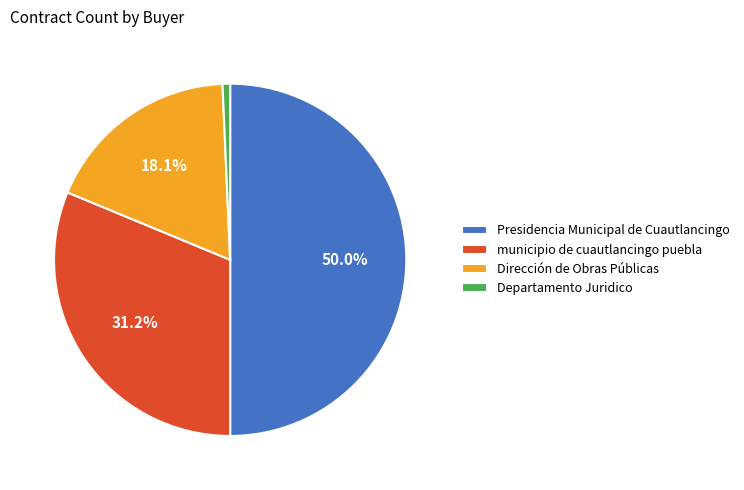

Which has a higher value, Presidencia Municipal de Cuautlancingo or municipio de cuautlancingo puebla?

Presidencia Municipal de Cuautlancingo